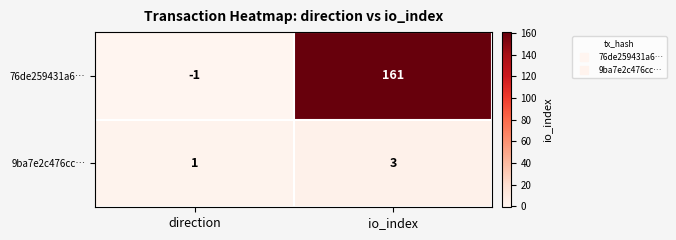

Between direction and io_index, which series saw the biggest shift?

76de259431a6…